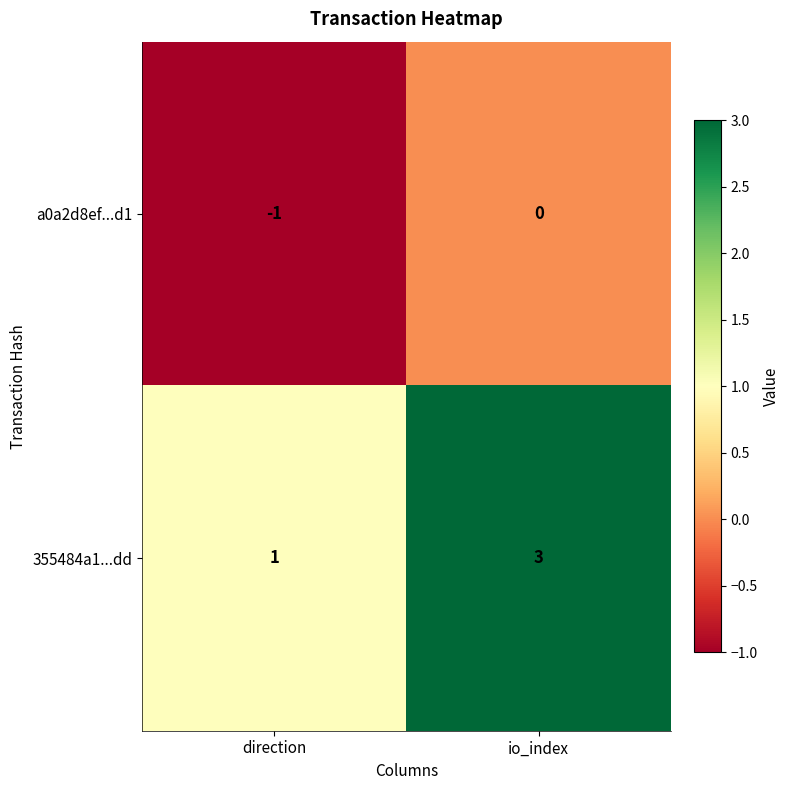

How many series are shown in this chart?

2